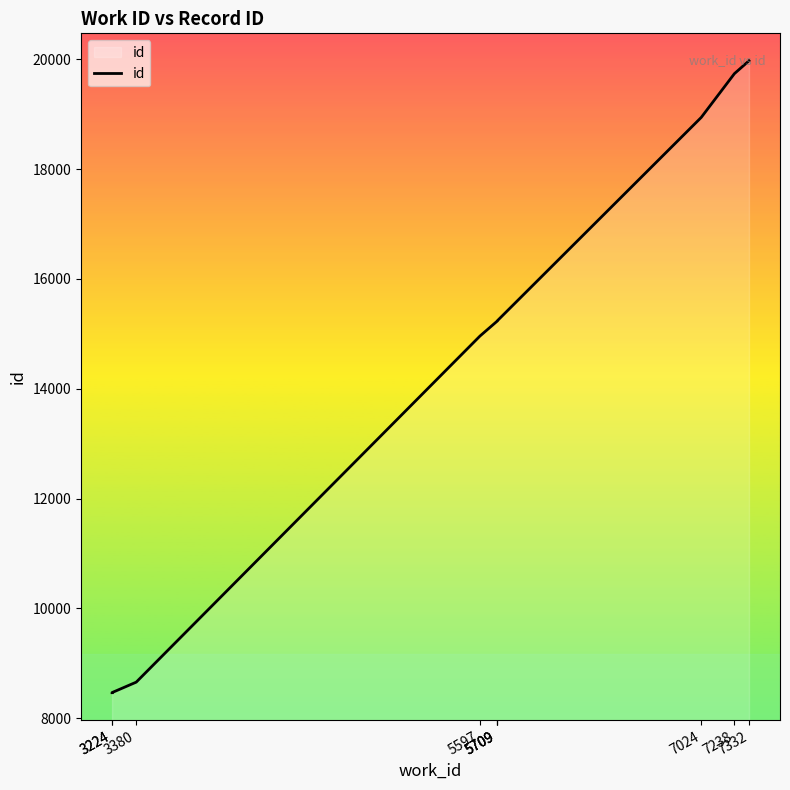

Rank the categories by value from highest to lowest.

7332, 7238, 7024, 5709, 5709, 5709, 5597, 3380, 3224, 3224